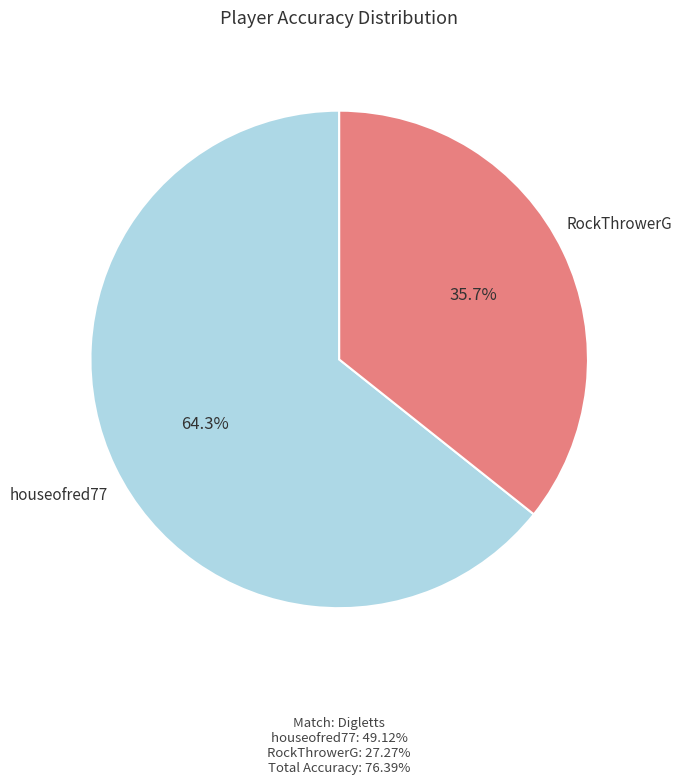

Count the number of slices in the pie.

2